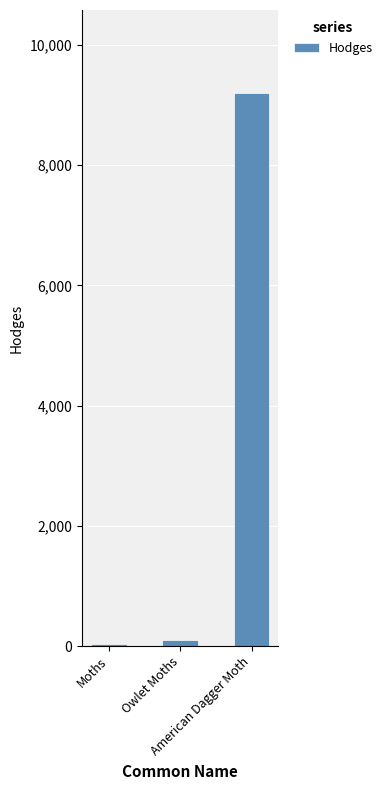

What is the greatest value displayed?

9200.0